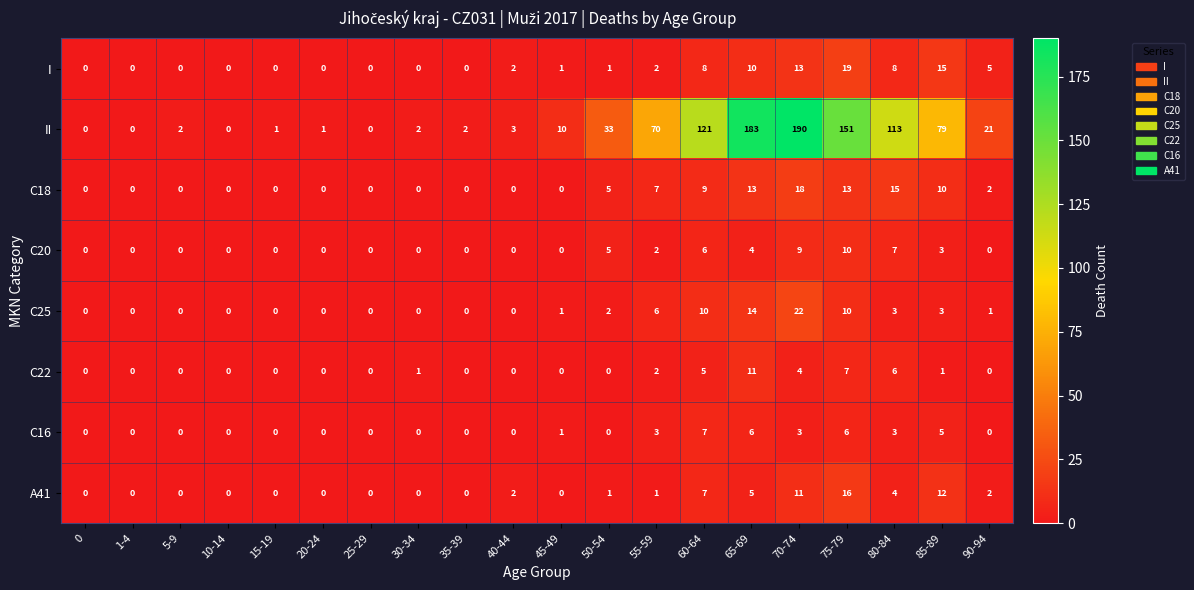

Which series changed the most between 30-34 and 55-59?

II